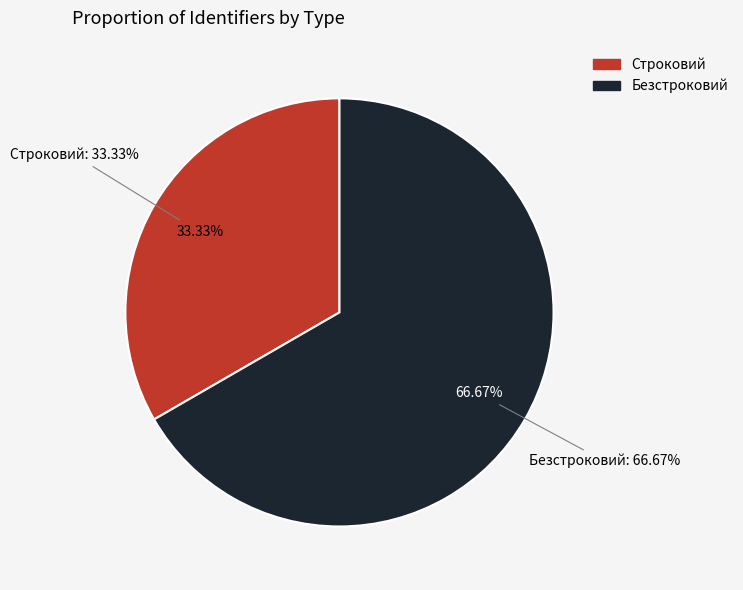

Rank the categories by value from lowest to highest.

Строковий, Безстроковий